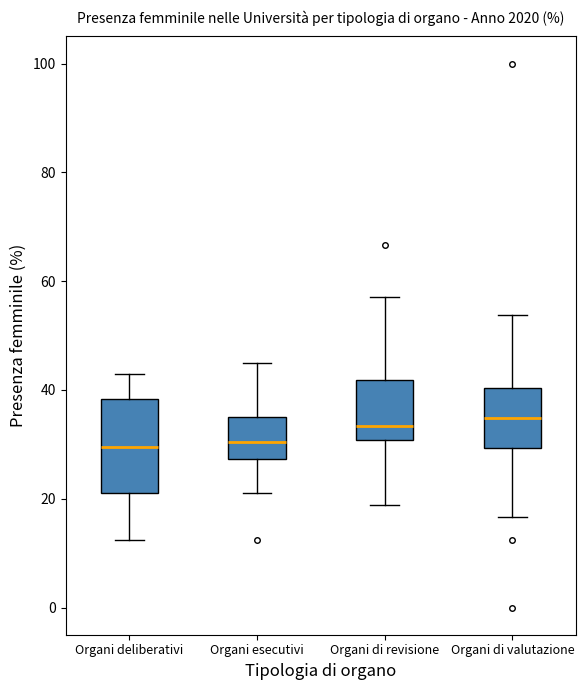

Reading left to right, read every box against the y-axis: the position of its median line, the range the box covers, and the ends of its whiskers. The values are not printed on the chart, so give them approximately, as read against the axis.

Organi deliberativi: median 30, box 22 to 38, whiskers 12 to 42
Organi esecutivi: median 30, box 28 to 36, whiskers 22 to 46
Organi di revisione: median 34, box 30 to 42, whiskers 18 to 58
Organi di valutazione: median 34, box 30 to 40, whiskers 16 to 54